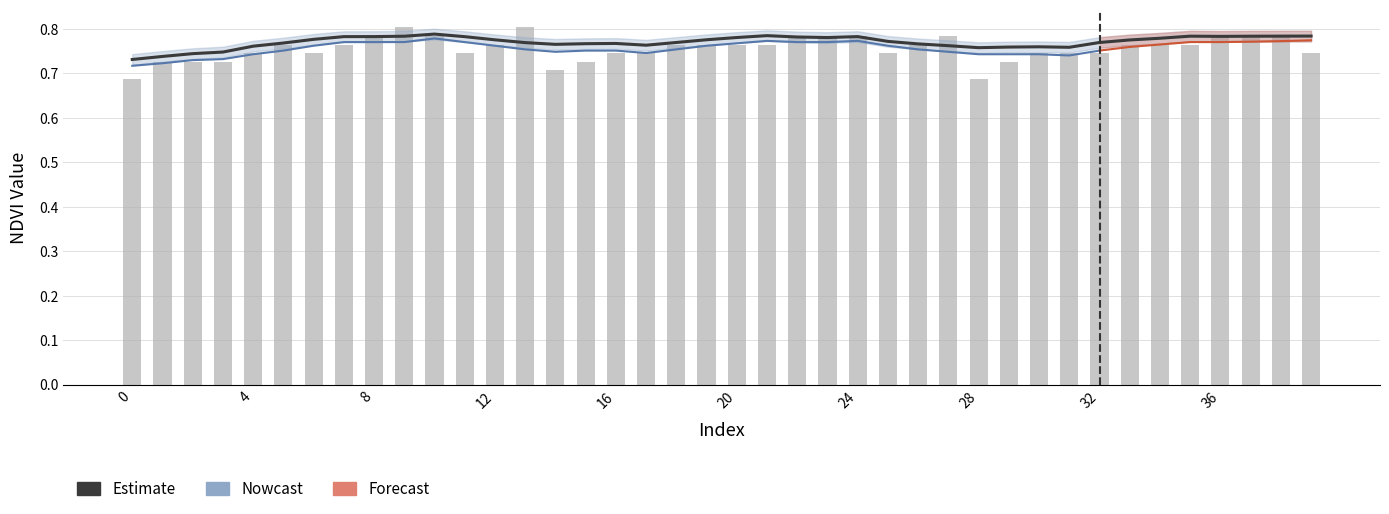

Reading right to left, transcribe all the data shown in this chart.

39=0.7	38=0.8	37=0.8	36=0.8	35=0.8	34=0.8	33=0.8	32=0.7	31=0.7	30=0.7	29=0.7	28=0.7	27=0.8	26=0.8	25=0.7	24=0.8	23=0.8	22=0.8	21=0.8	20=0.8	19=0.8	18=0.8	17=0.7	16=0.7	15=0.7	14=0.7	13=0.8	12=0.8	11=0.7	10=0.8	9=0.8	8=0.8	7=0.8	6=0.7	5=0.8	4=0.7	3=0.7	2=0.7	1=0.7	0=0.7